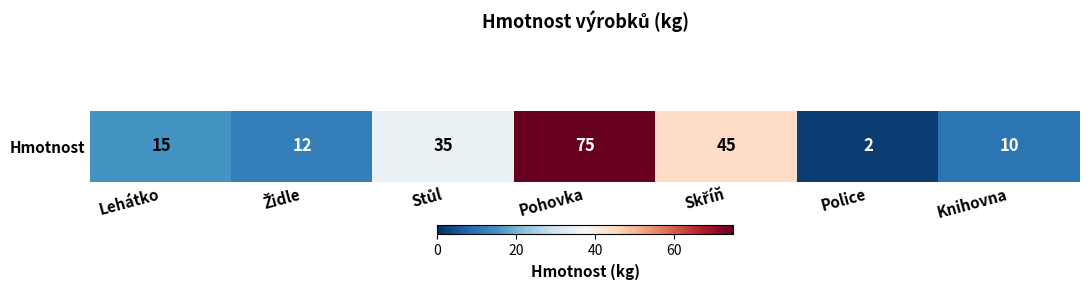

Rank the categories by value from highest to lowest.

Pohovka, Skříň, Stůl, Lehátko, Židle, Knihovna, Police